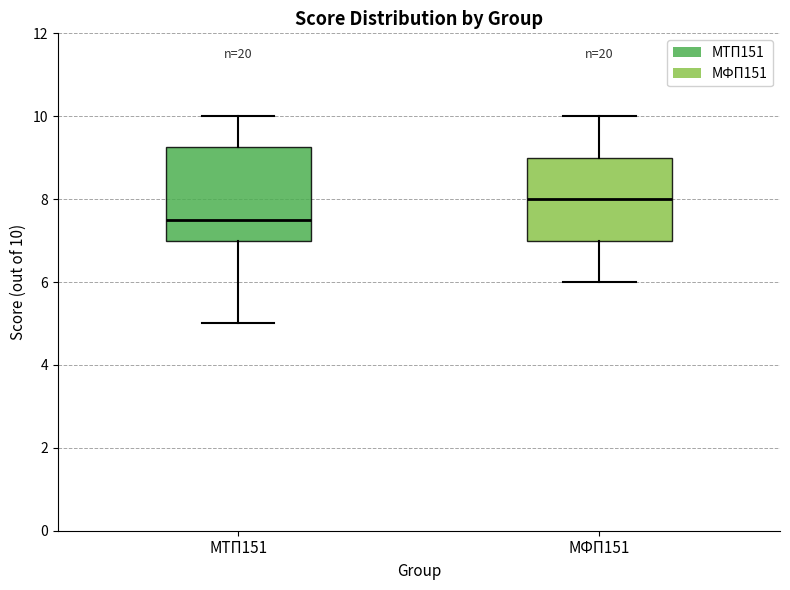

Where is the lower edge of the box for МФП151 on the y-axis? The values are not printed on the chart, so give them approximately, as read against the axis.

7.0